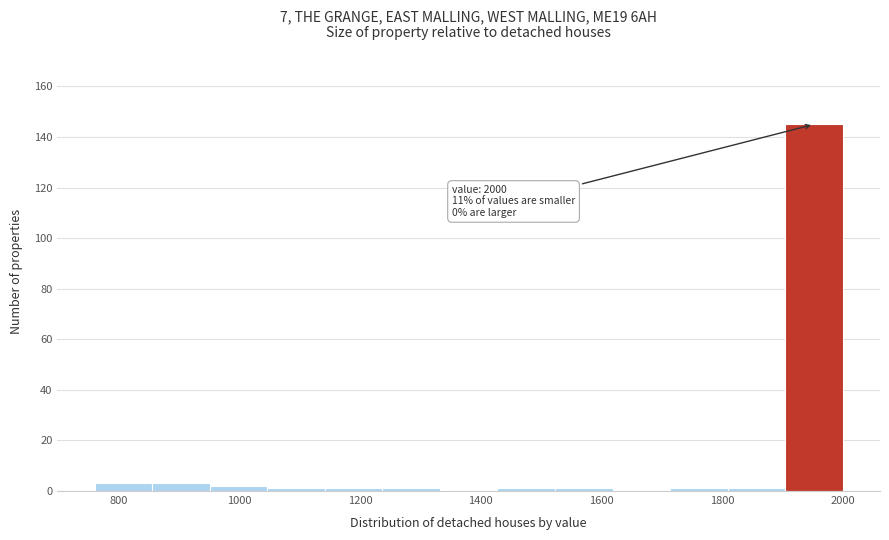

Over which range of the x-axis is the bar tallest?

1900 to 2000